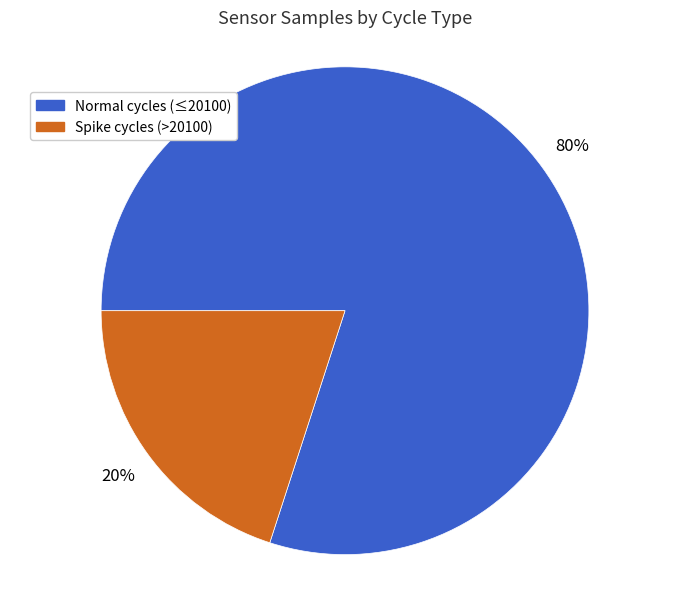

Which slice is the largest?

Normal cycles (≤20100)